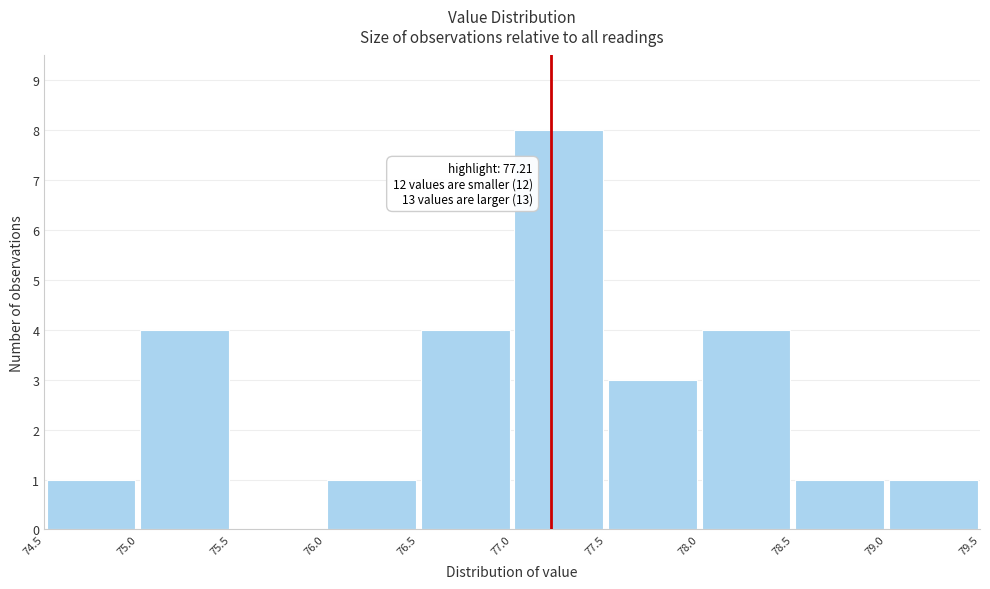

Over which range of the x-axis is the bar tallest?

77.0 to 77.5